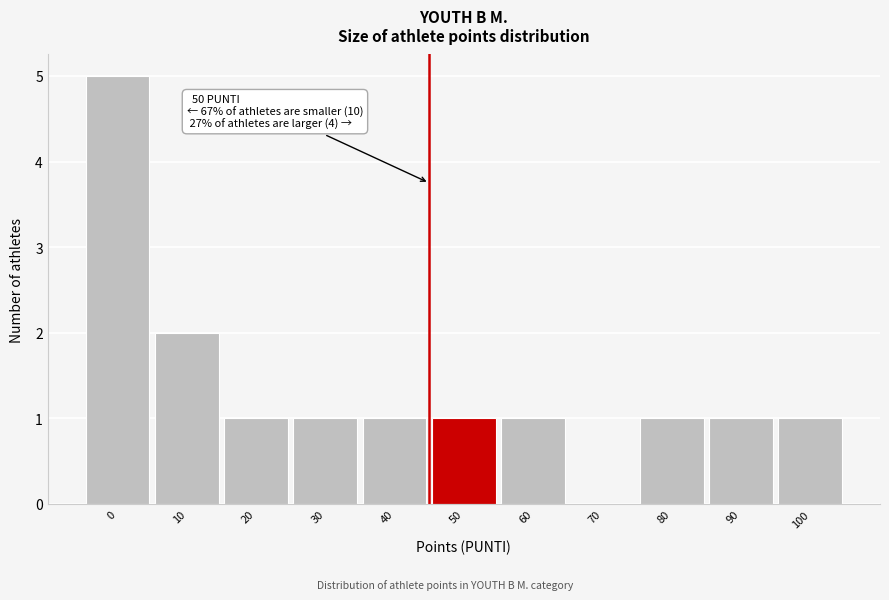

Reading left to right, extract all data points from this chart.

0=5	10=2	20=1	30=1	40=1	50=1	60=1	70=0	80=1	90=1	100=1